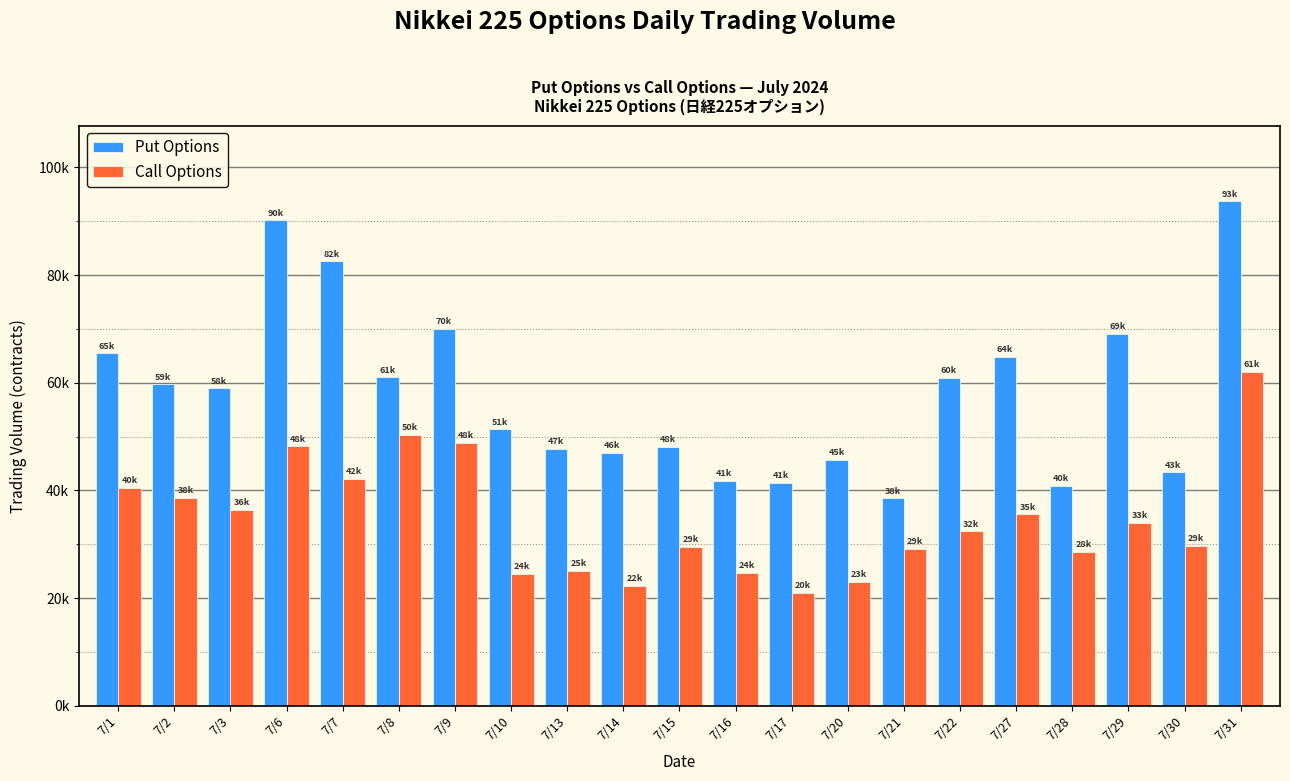

What are all the series names shown in the legend?

Put Options, Call Options